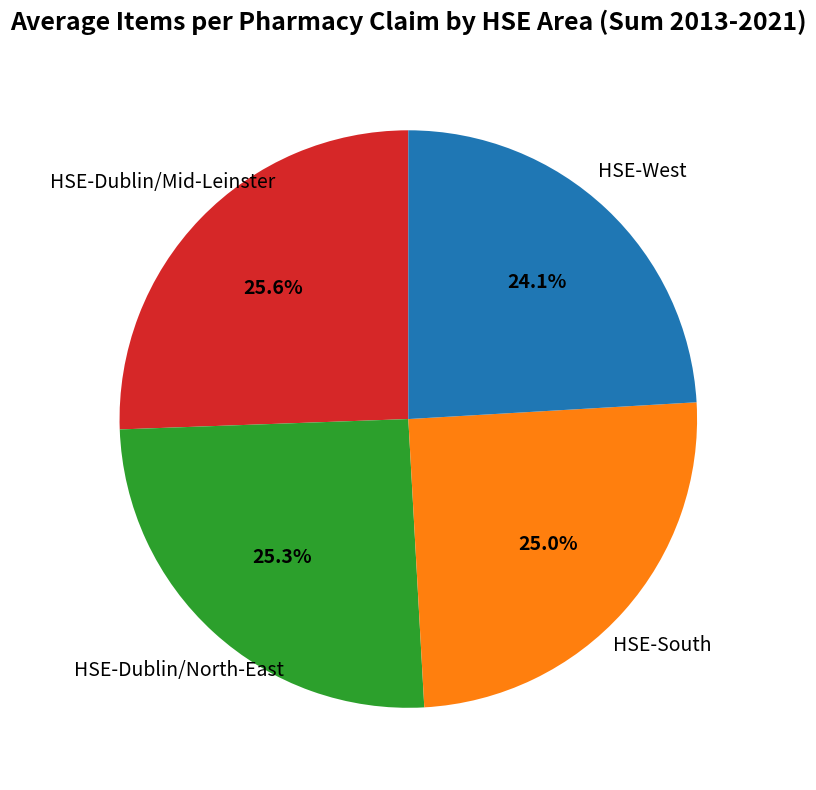

To the nearest percent, what is the average slice percentage?

25%